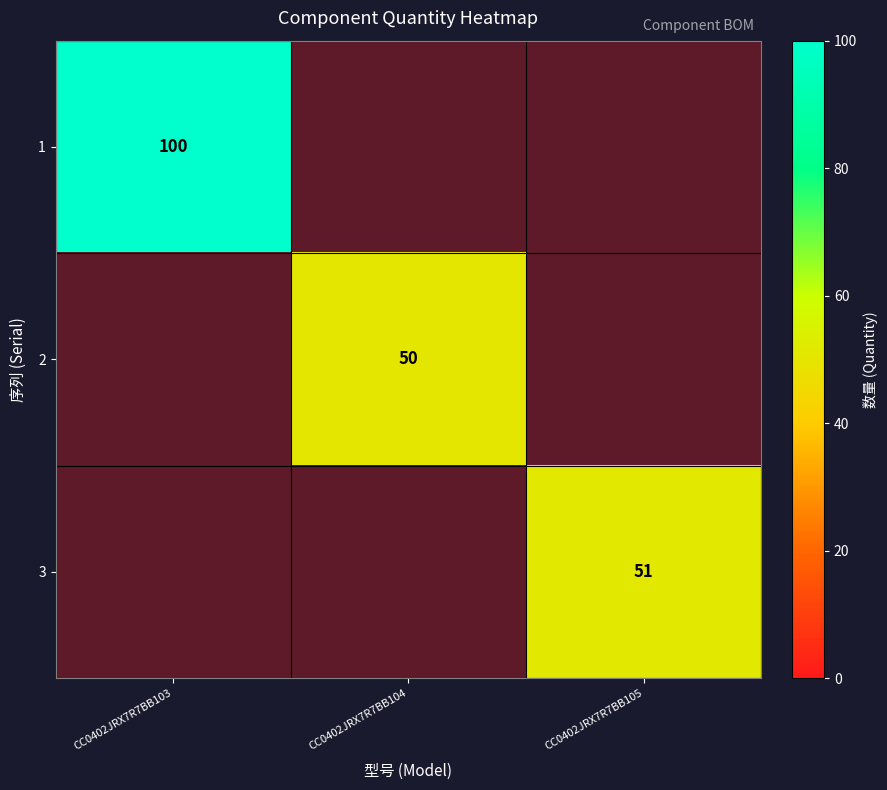

Which series has the largest total across all categories?

1